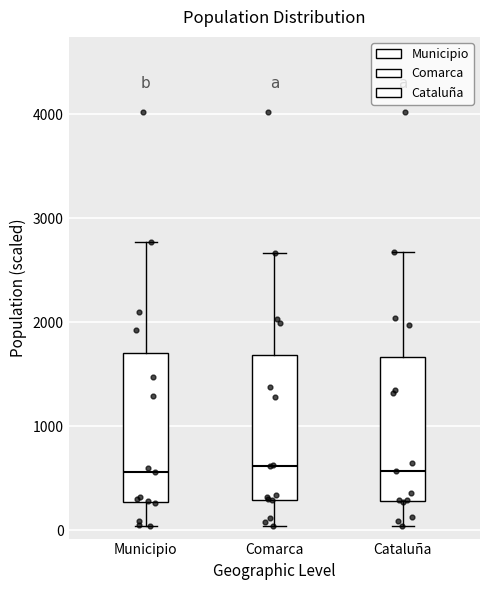

Reading left to right, transcribe this box plot: for each box, give where its median line is, the range the box spans, and where its two whiskers end, as read against the y-axis. The values are not printed on the chart, so give them approximately, as read against the axis.

Municipio: median 600, box 300 to 1700, whiskers 0 to 2800
Comarca: median 600, box 300 to 1700, whiskers 0 to 2700
Cataluña: median 600, box 300 to 1700, whiskers 0 to 2700